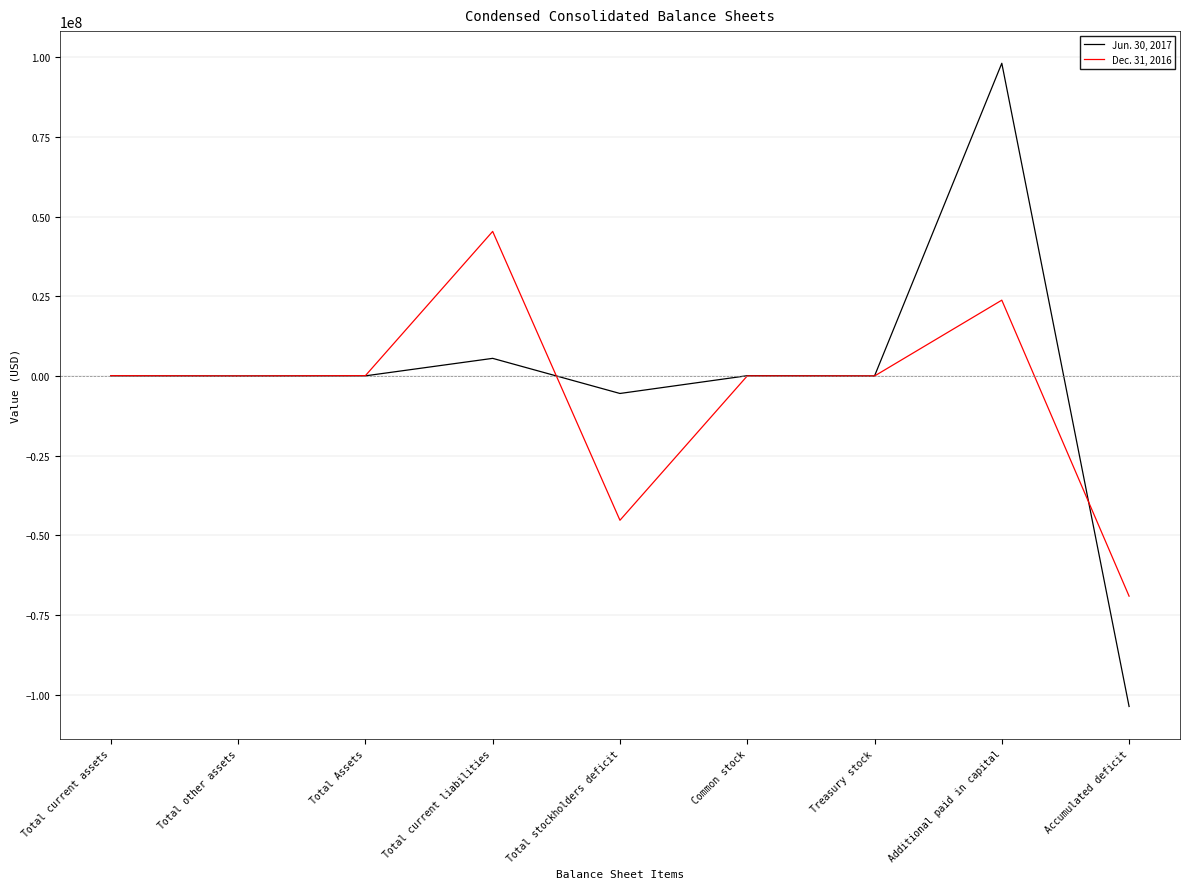

After their last crossing, which series has the higher values: Dec. 31, 2016 or Jun. 30, 2017?

Dec. 31, 2016